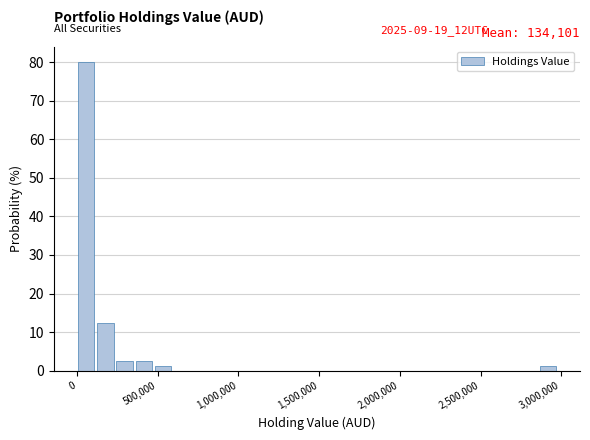

Around what value on the x-axis is the tallest bar? Give the approximate position of its centre, as read against the axis.

50000